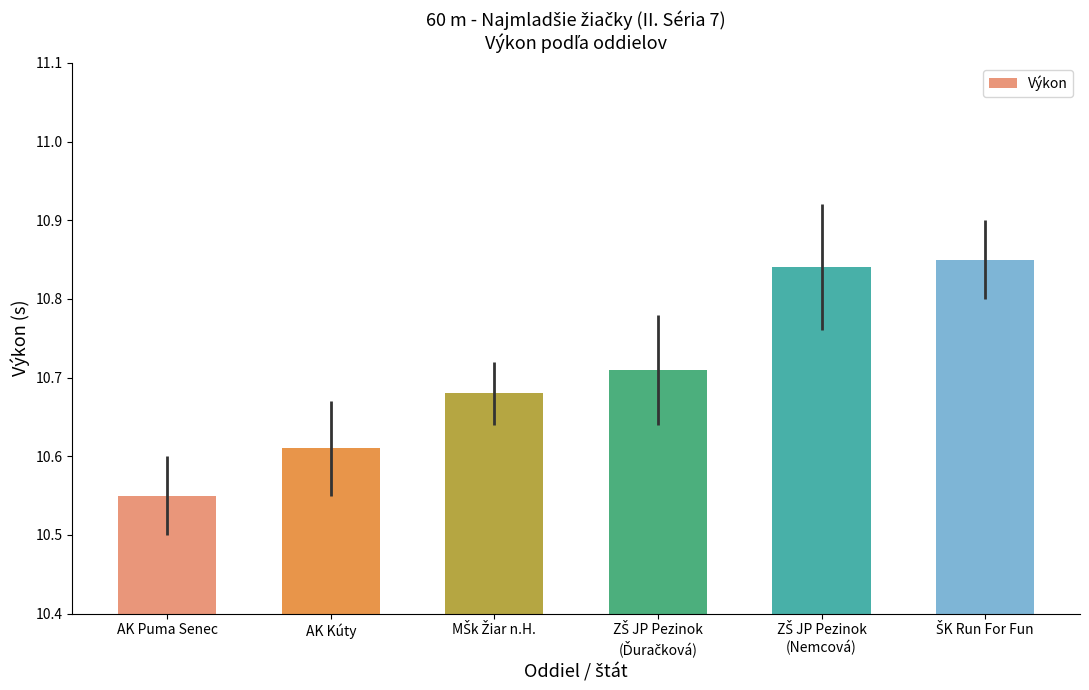

The value at AK Kúty is 3.5. True or false?

False